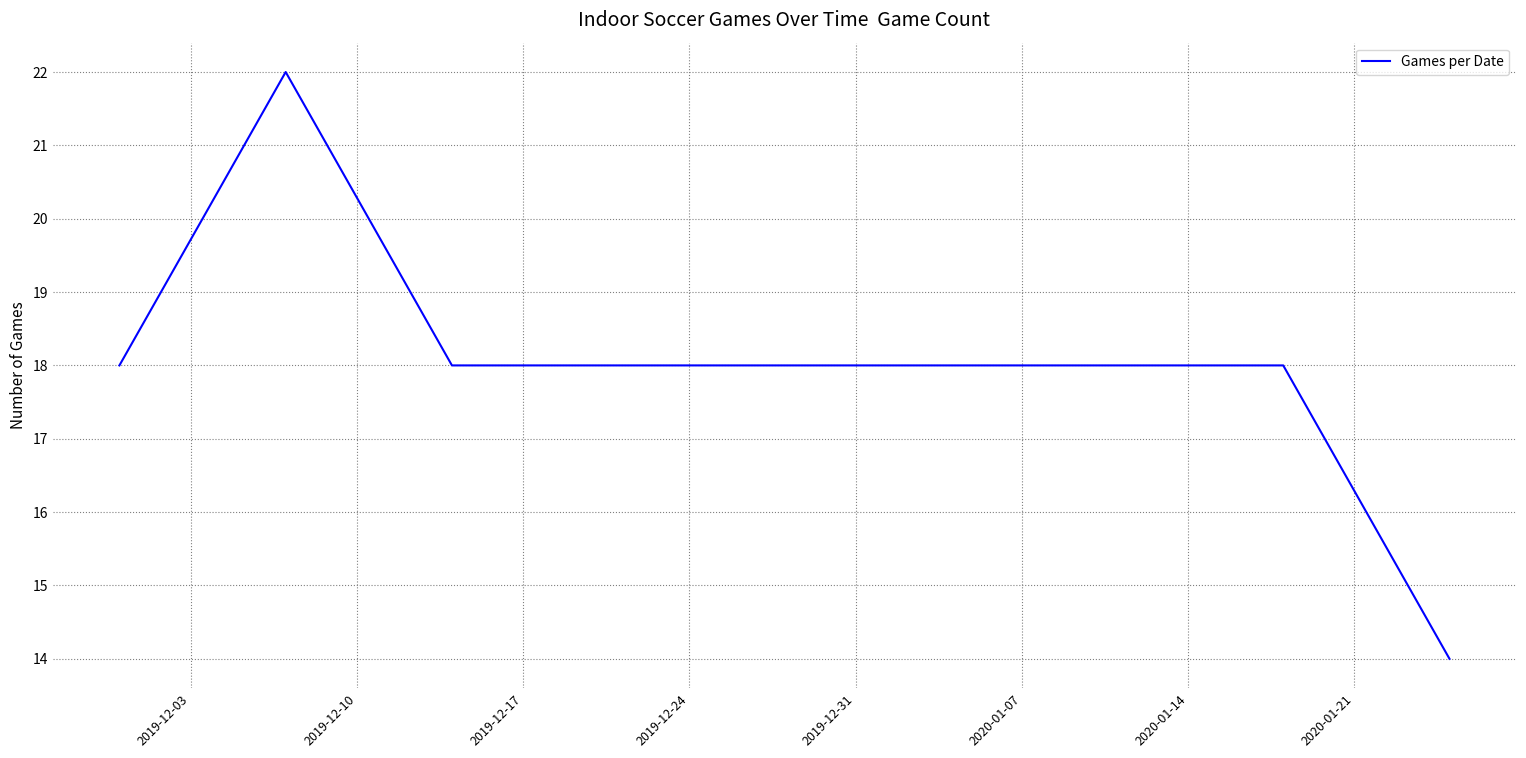

What is the average value?

18